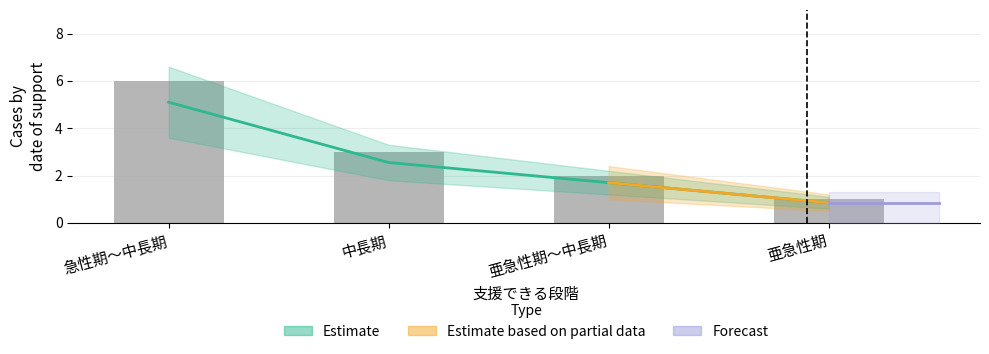

Are the bars grouped side by side (vs. stacked)?

No